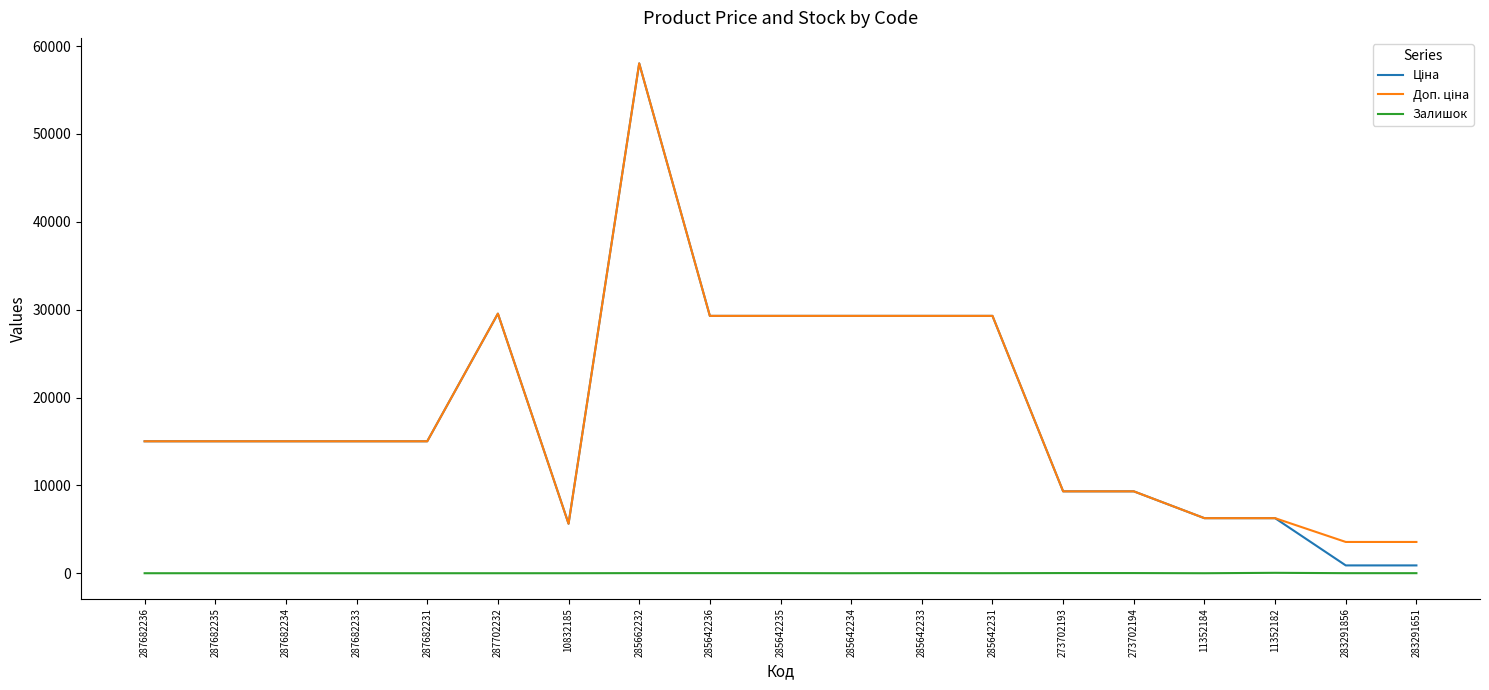

What is the maximum value shown in the chart?

58037.0